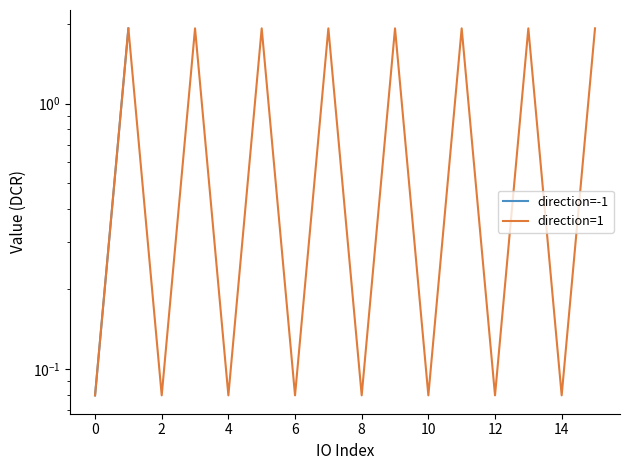

The direction=1 series shows 0.1 at 10. True or false?

False